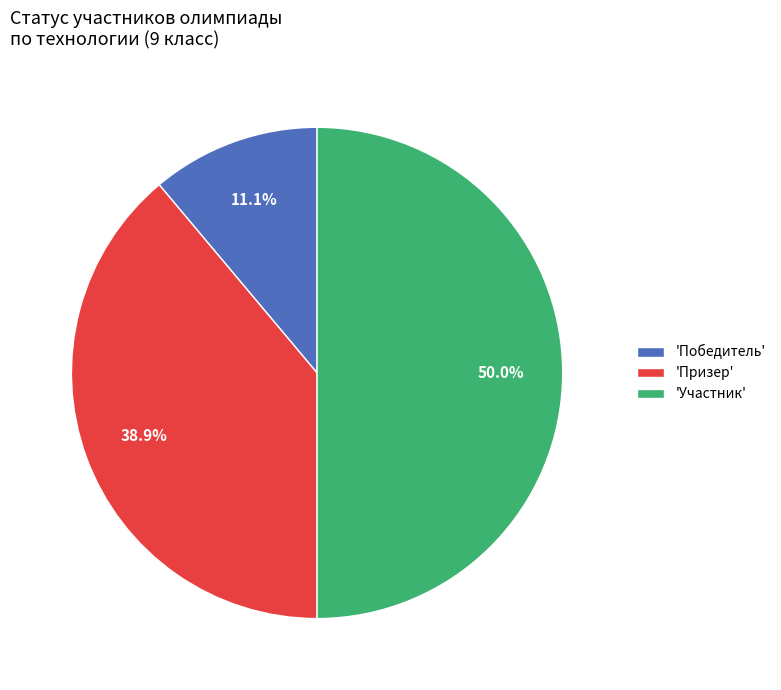

Between 'Участник' and 'Победитель', which is larger?

'Участник'